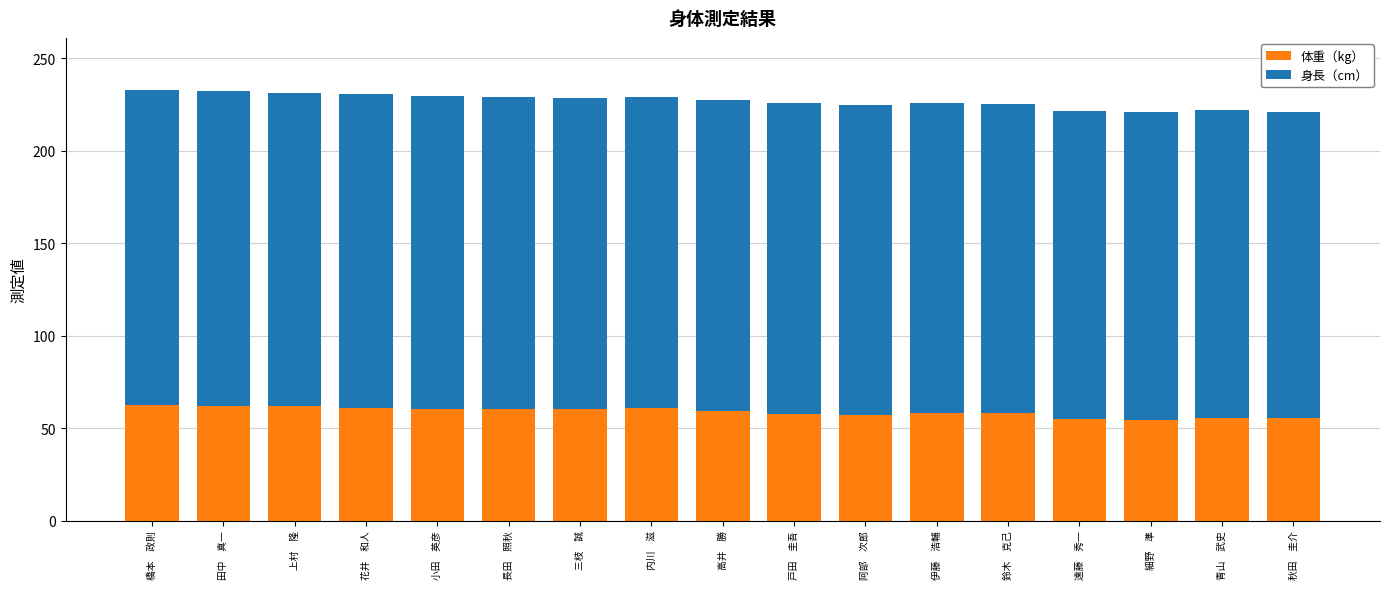

What is the value of the 体重（kg） bar at the 10th from the left?

57.8